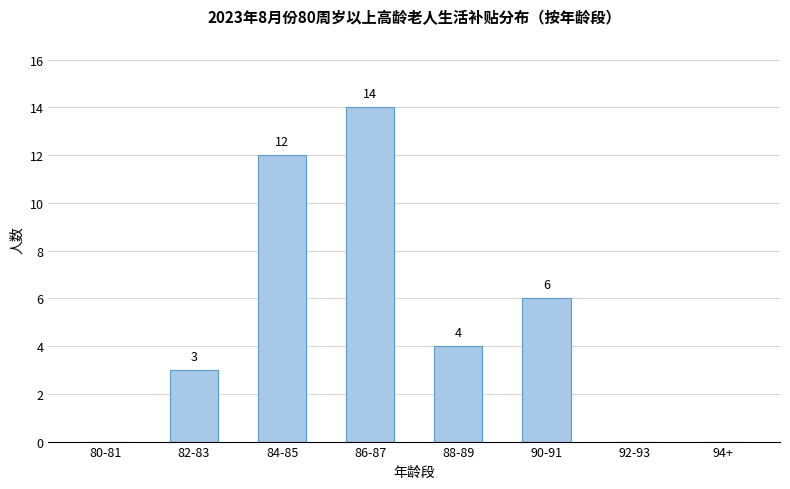

Is it true that the value at 94+ is 6?

False